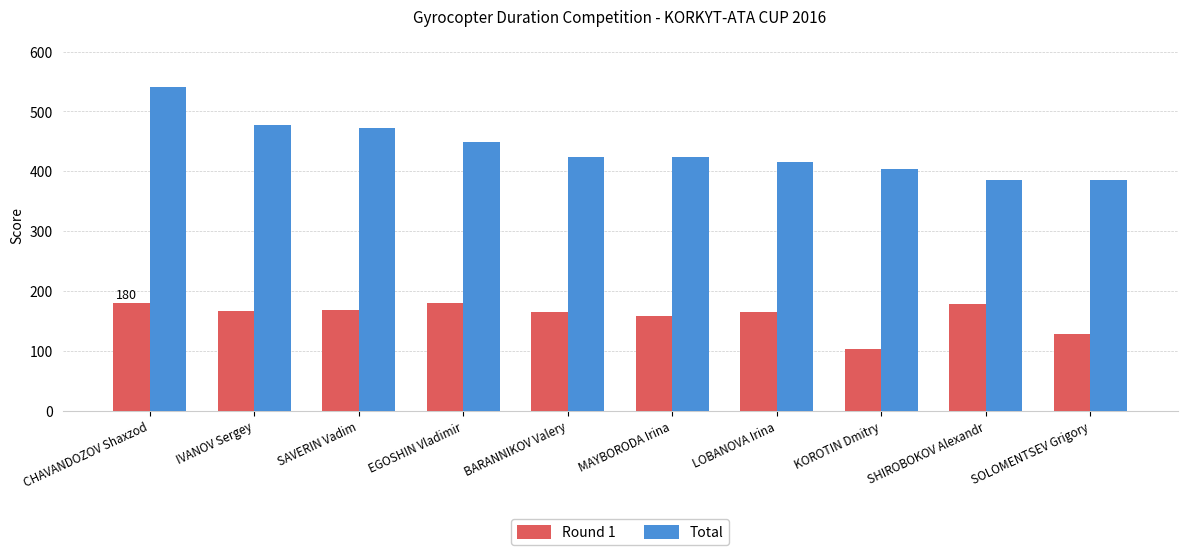

Read the Total value at KOROTIN Dmitry, to the nearest 10.

400